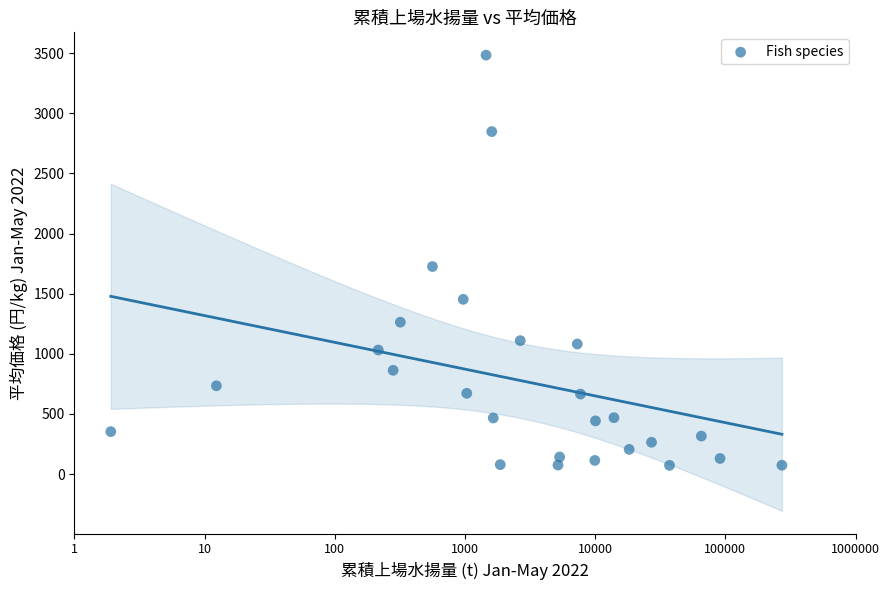

What Y value in the scatter plot is closest to 1777?

1725.6